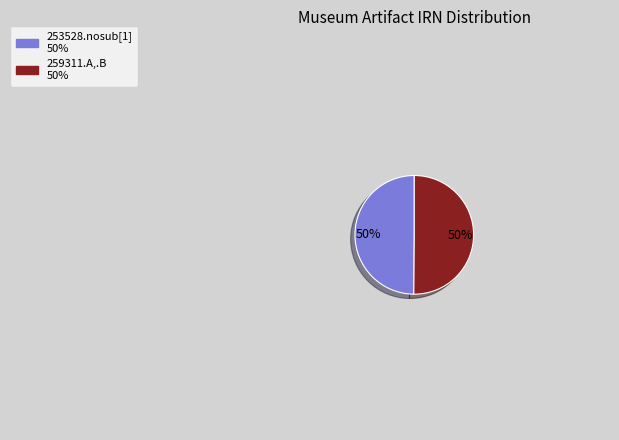

How many slices are in this pie chart?

2